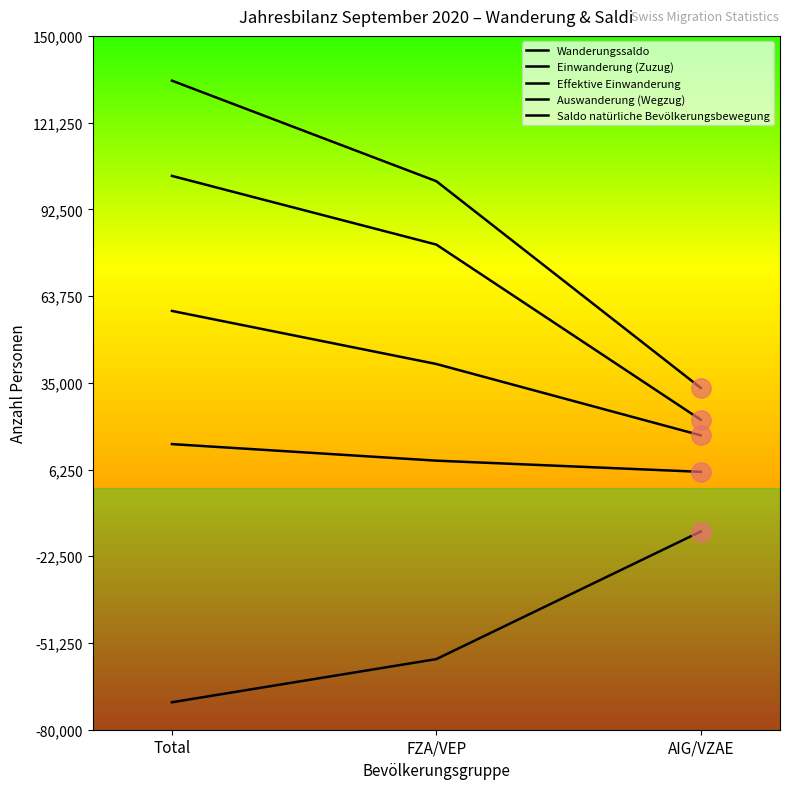

What value does the Effektive Einwanderung series have at AIG/VZAE, to the nearest 50?

22750